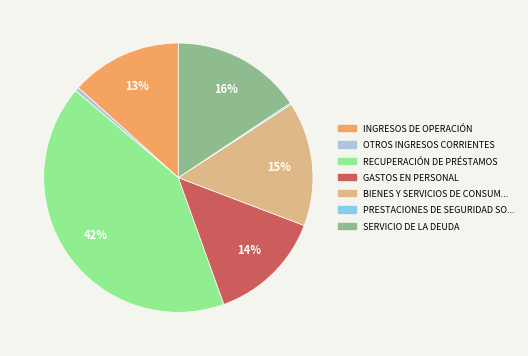

Is there a majority slice in this chart?

No